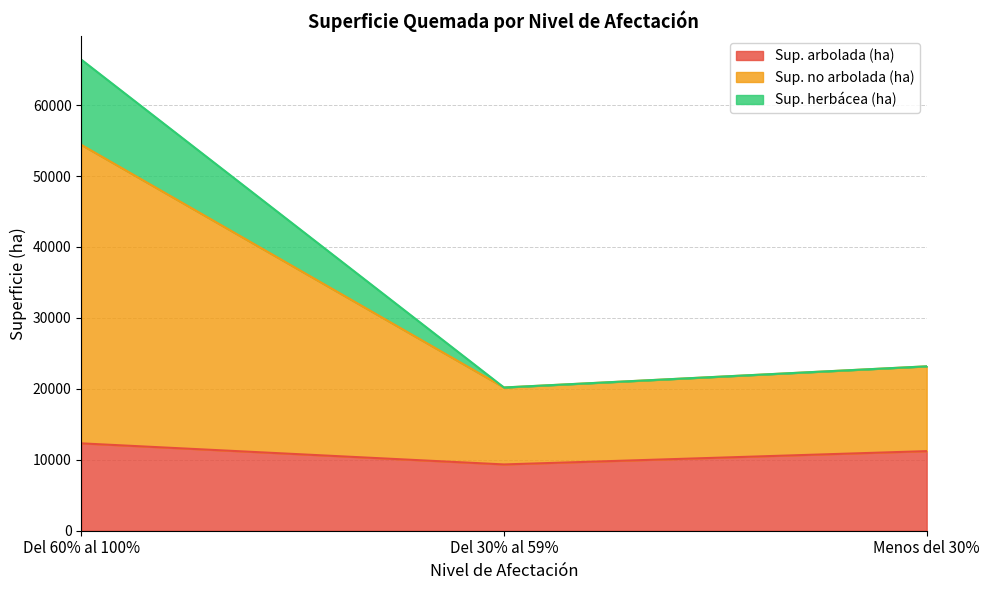

At which category is the sum across all series the highest?

Del 60% al 100%